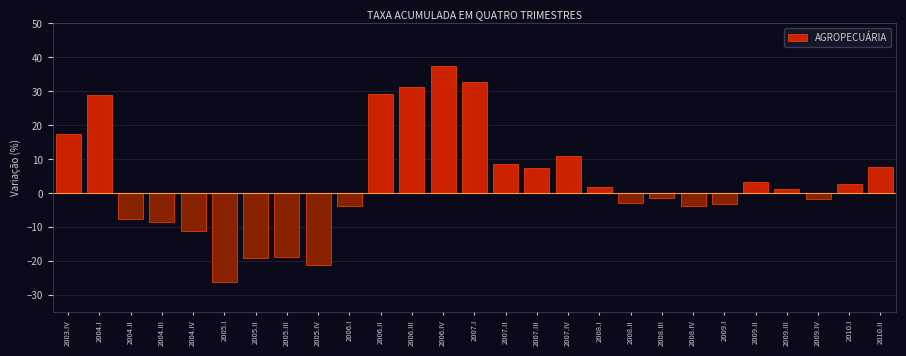

What is the change in value from 2004.III to 2007.I?

+41.1